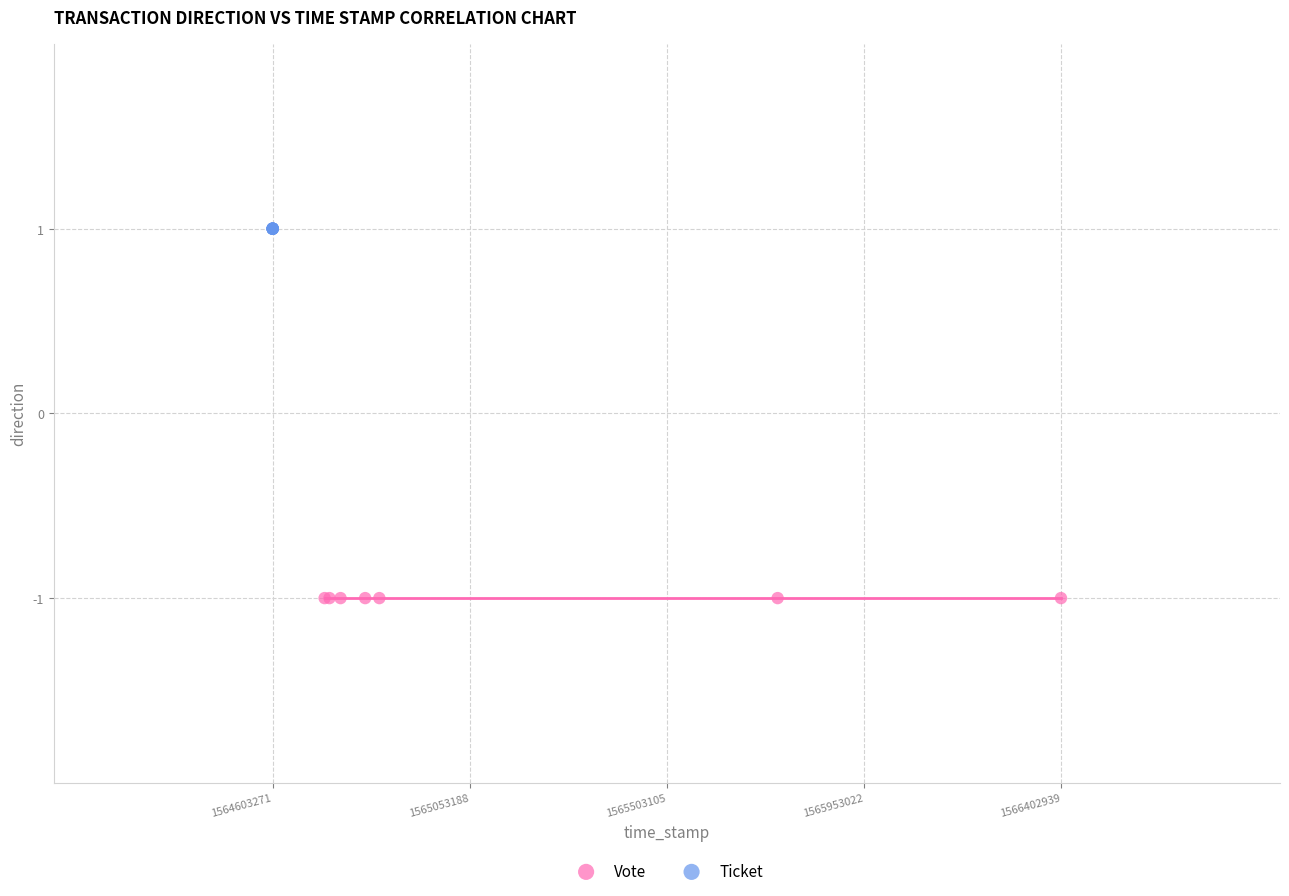

Which series reaches the minimum Y coordinate?

Vote